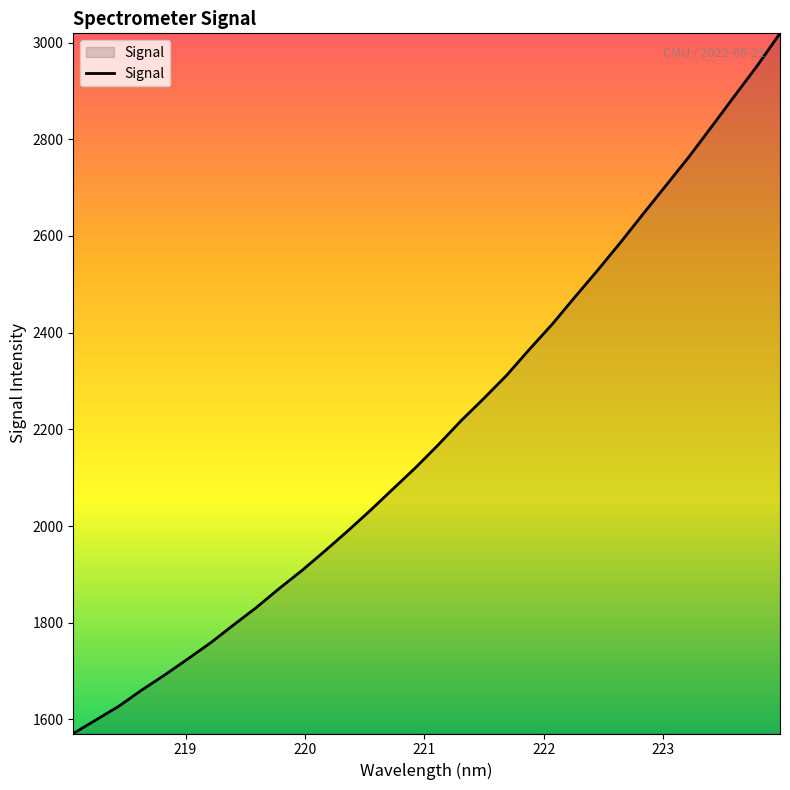

What is the maximum value shown in the chart?

3019.0